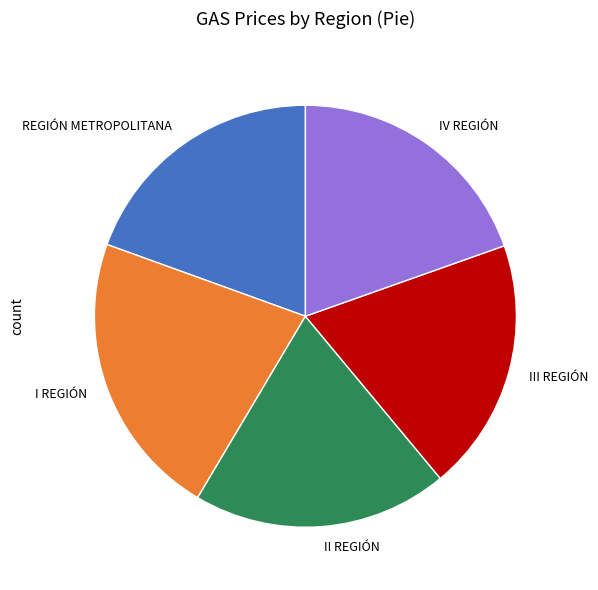

Combined, do I REGIÓN and III REGIÓN account for over 50%?

No